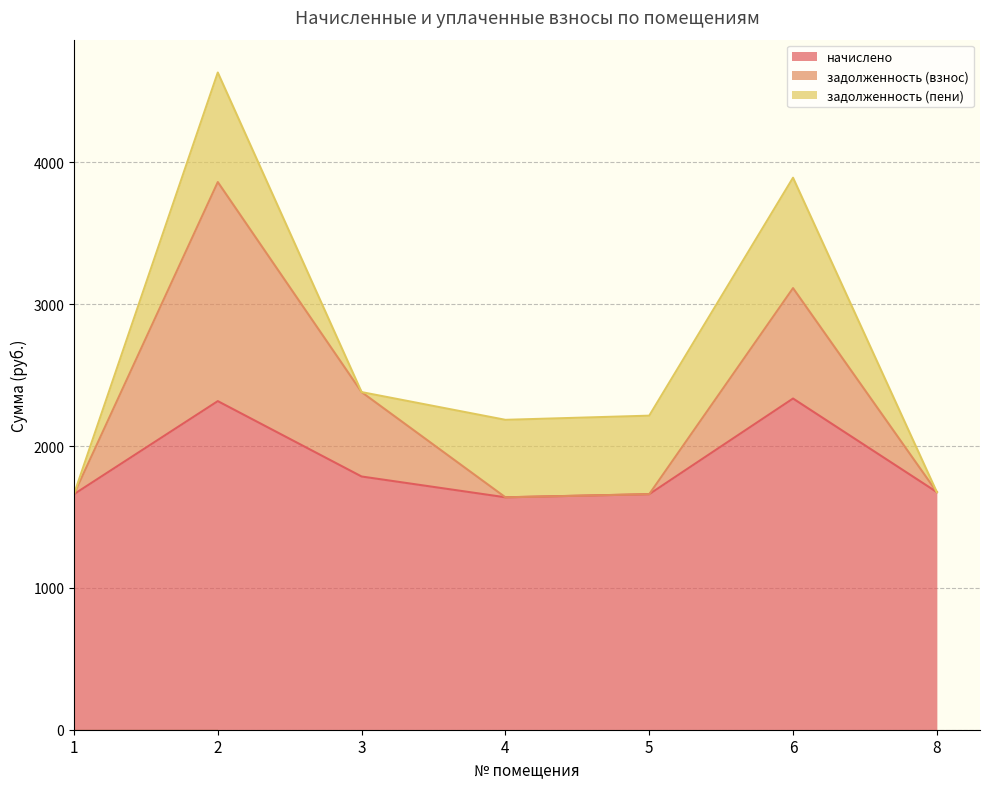

True or false: задолженность (взнос) has a value of 6947.9 at 2.

False